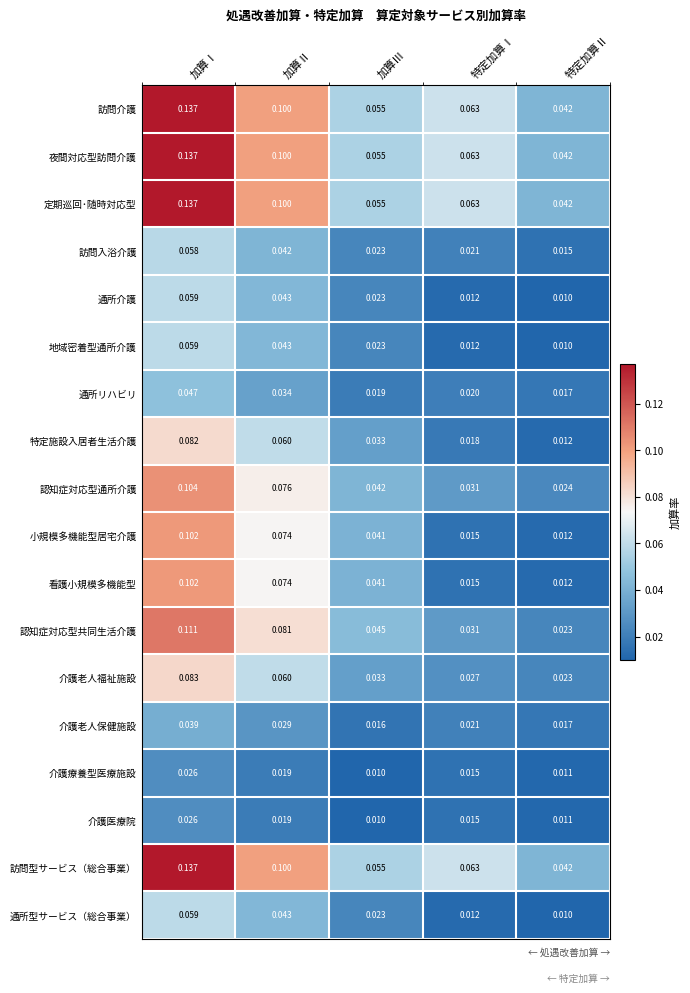

At which label does 地域密着型通所介護 reach its minimum?

特定加算Ⅱ